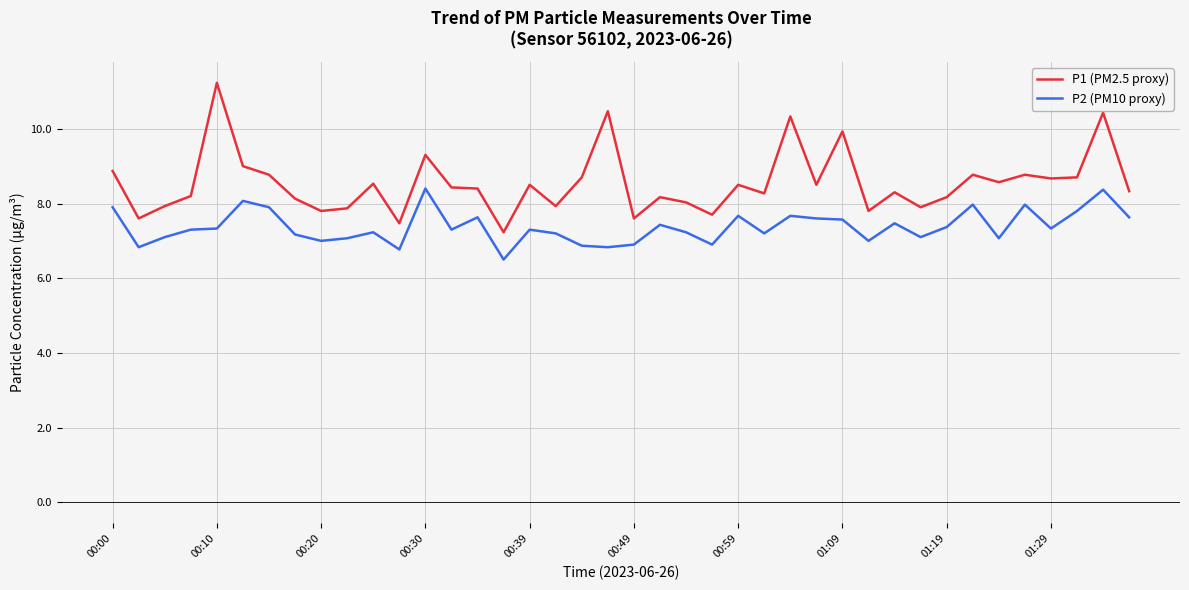

Which series has the largest total across all categories?

P1 (PM2.5 proxy)